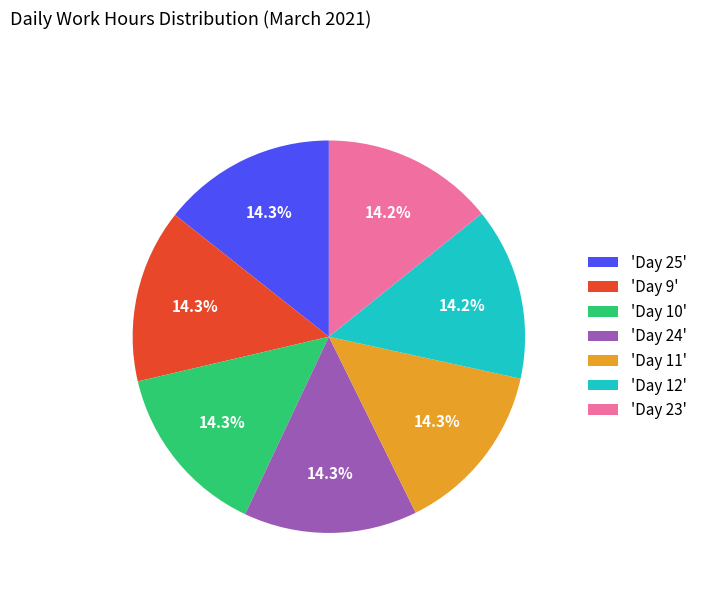

Approximately how many times larger is the value at 'Day 10' compared to 'Day 12'?

1.0